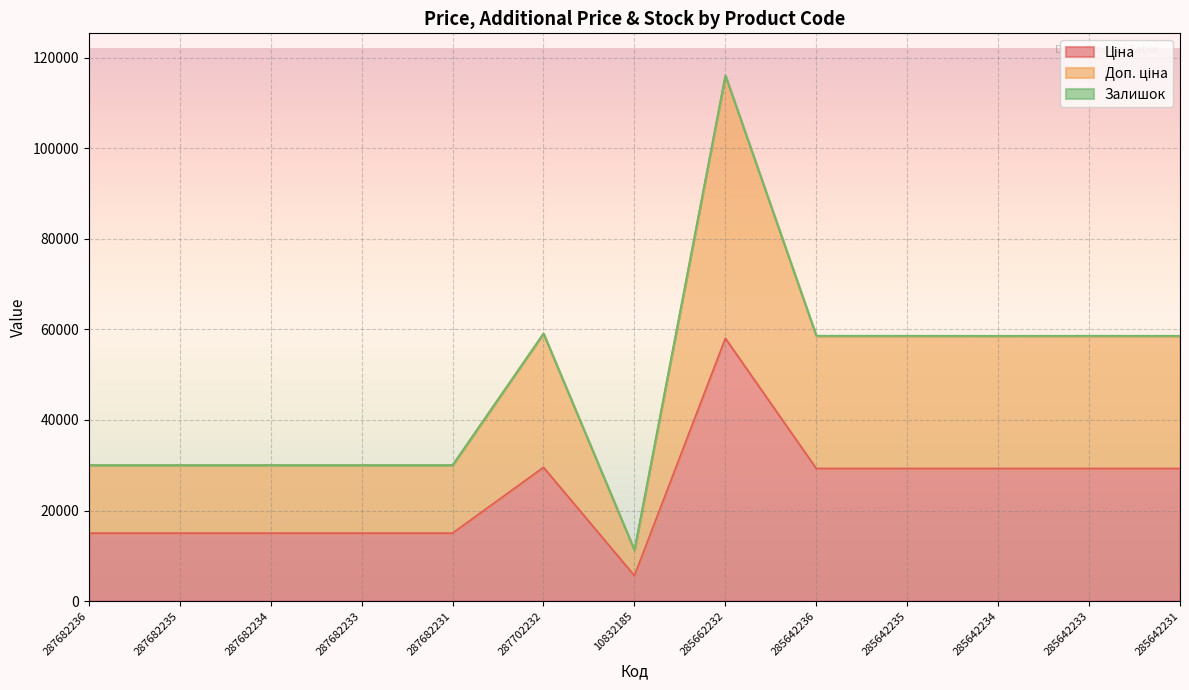

What is the average value of the Ціна series?

24214.8